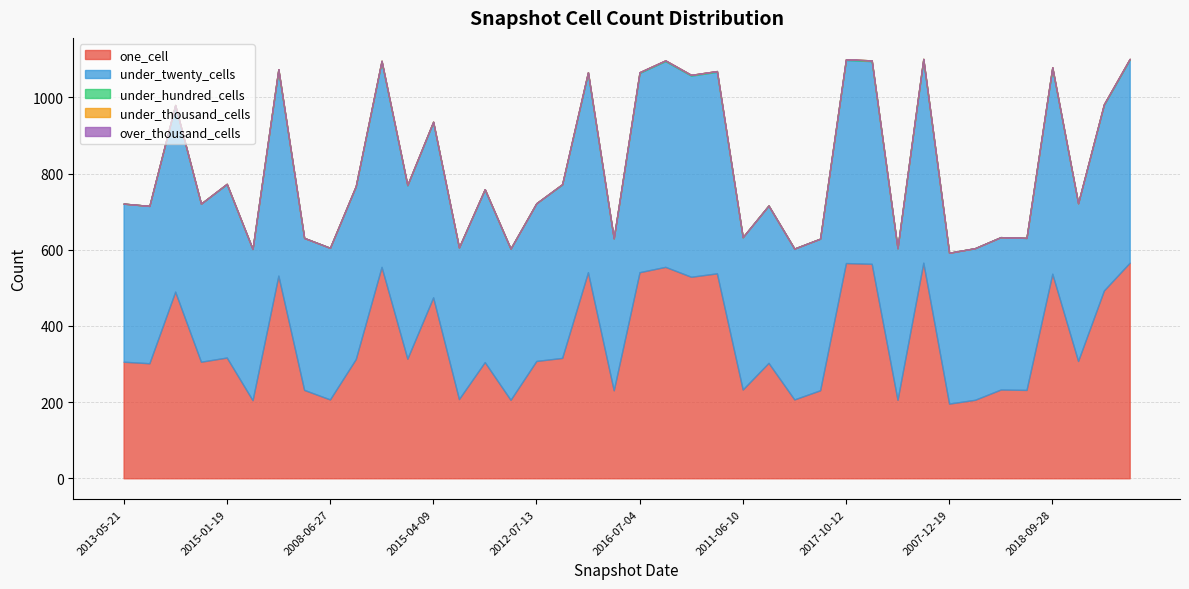

What is the label of the 33rd point from the left?

2007-12-19